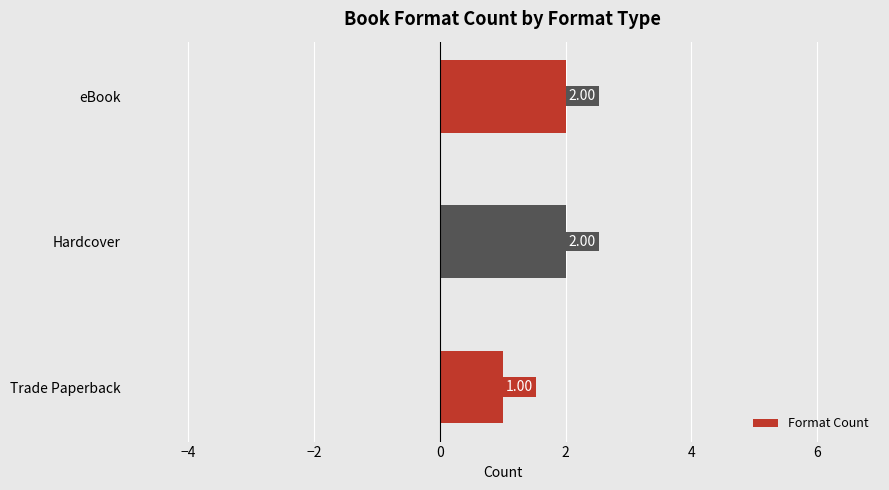

Which has a higher value, eBook or Trade Paperback?

eBook